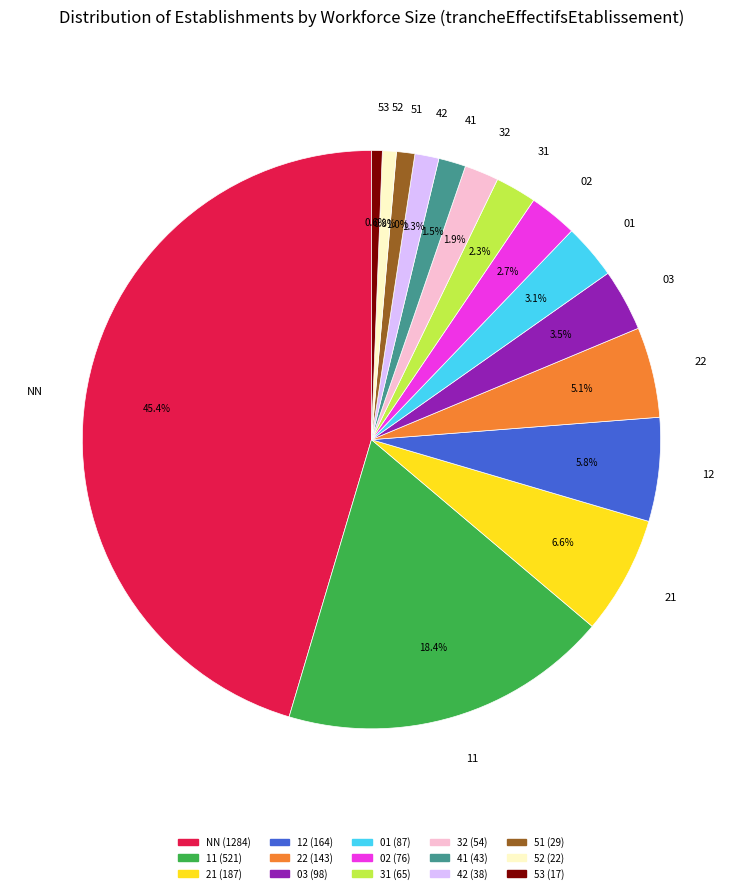

To the nearest percent, what is the difference between the largest and smallest slice percentages?

45%